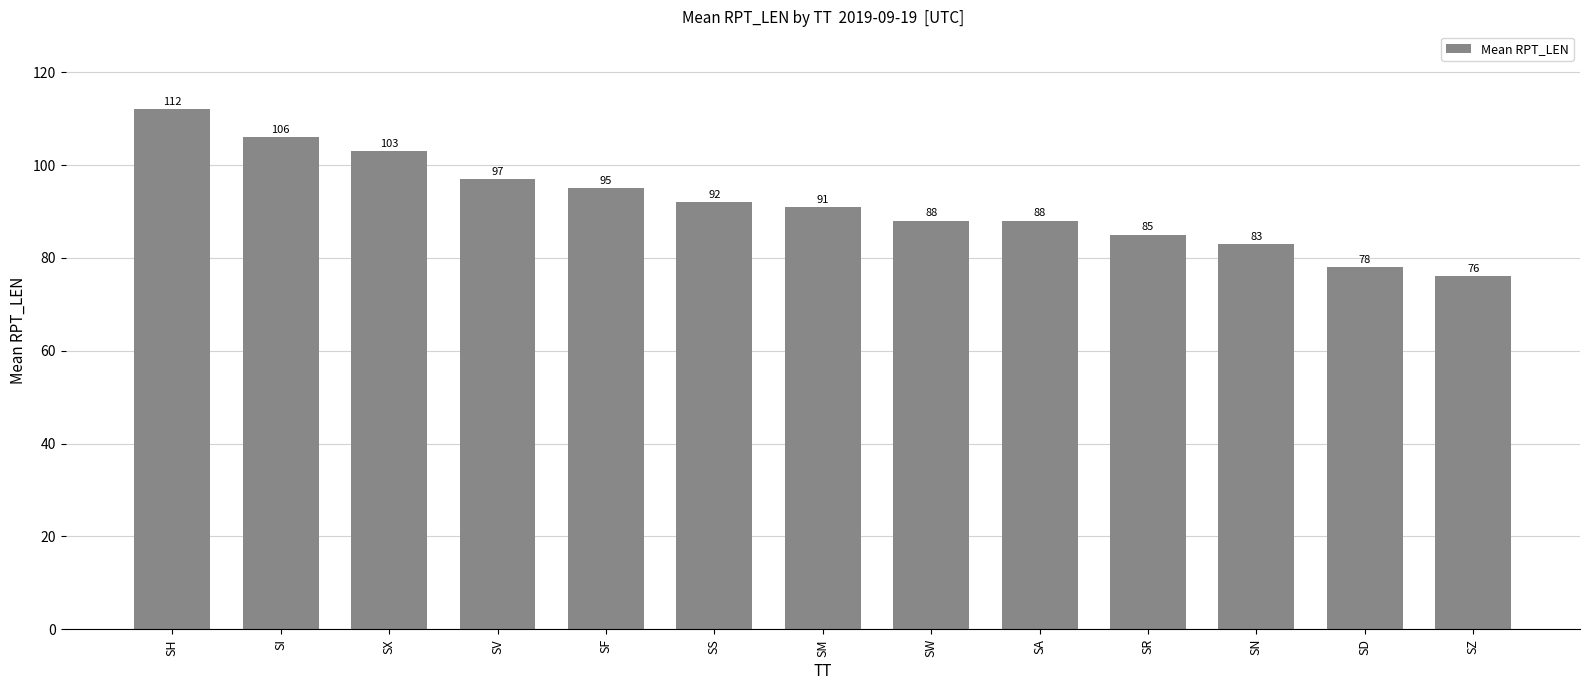

True or false: the data shows 78 at SD.

True